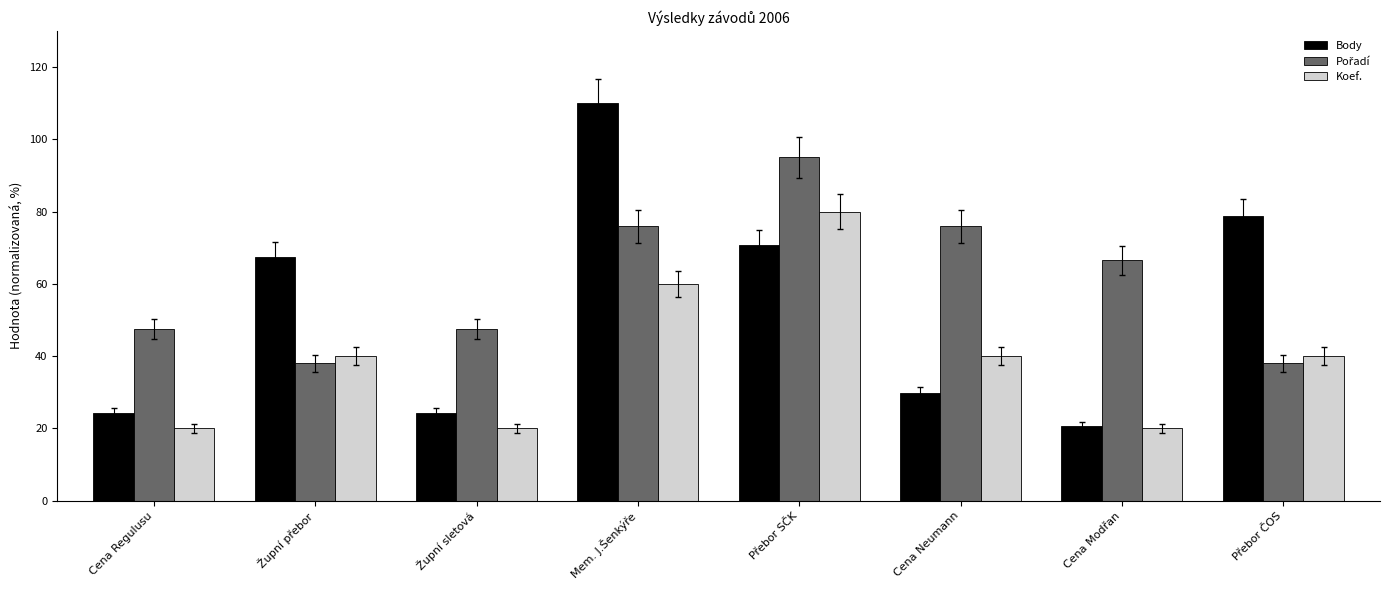

What is the difference between the maximum and second lowest values in the Body series?

85.8